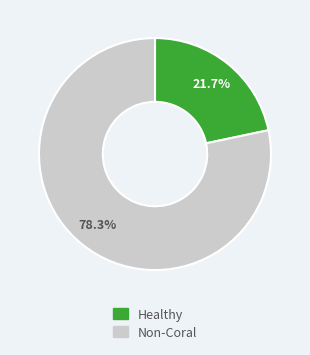

Is there any slice that represents more than half of the pie?

Yes